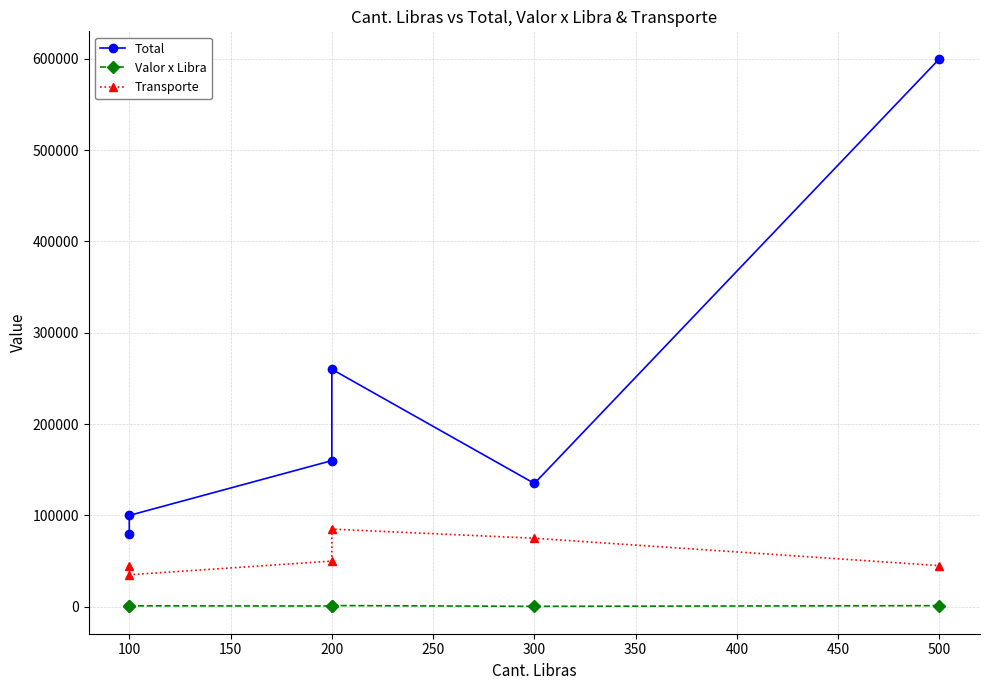

Which series has the largest range (max minus min)?

Total